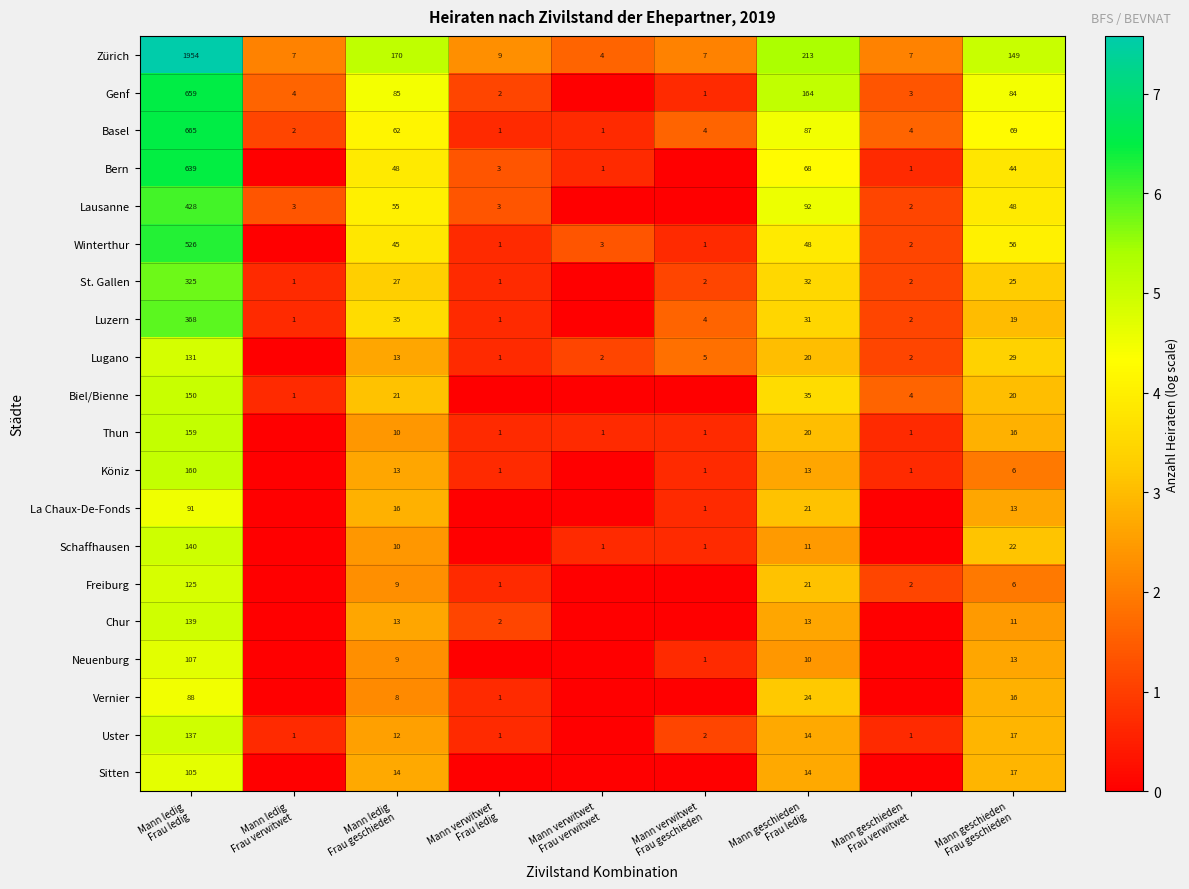

What is the average value of the Zürich series?

280